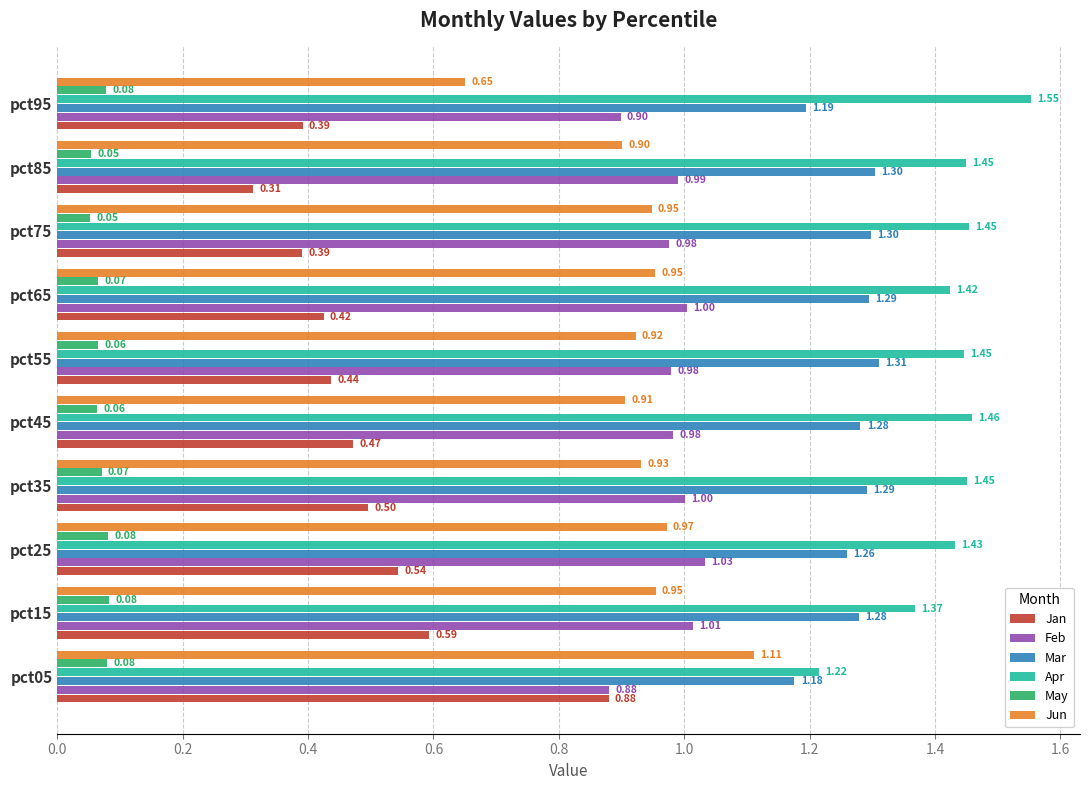

Between pct05 and pct85, which series saw the biggest shift?

Jan